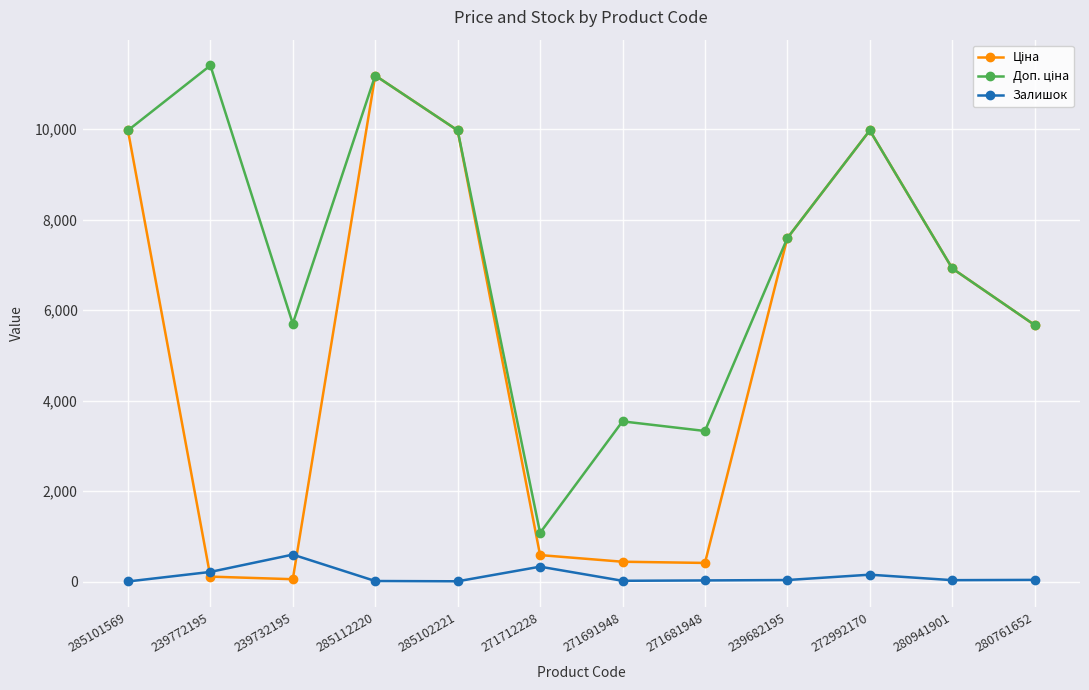

At which category does Залишок reach its first local peak?

239732195